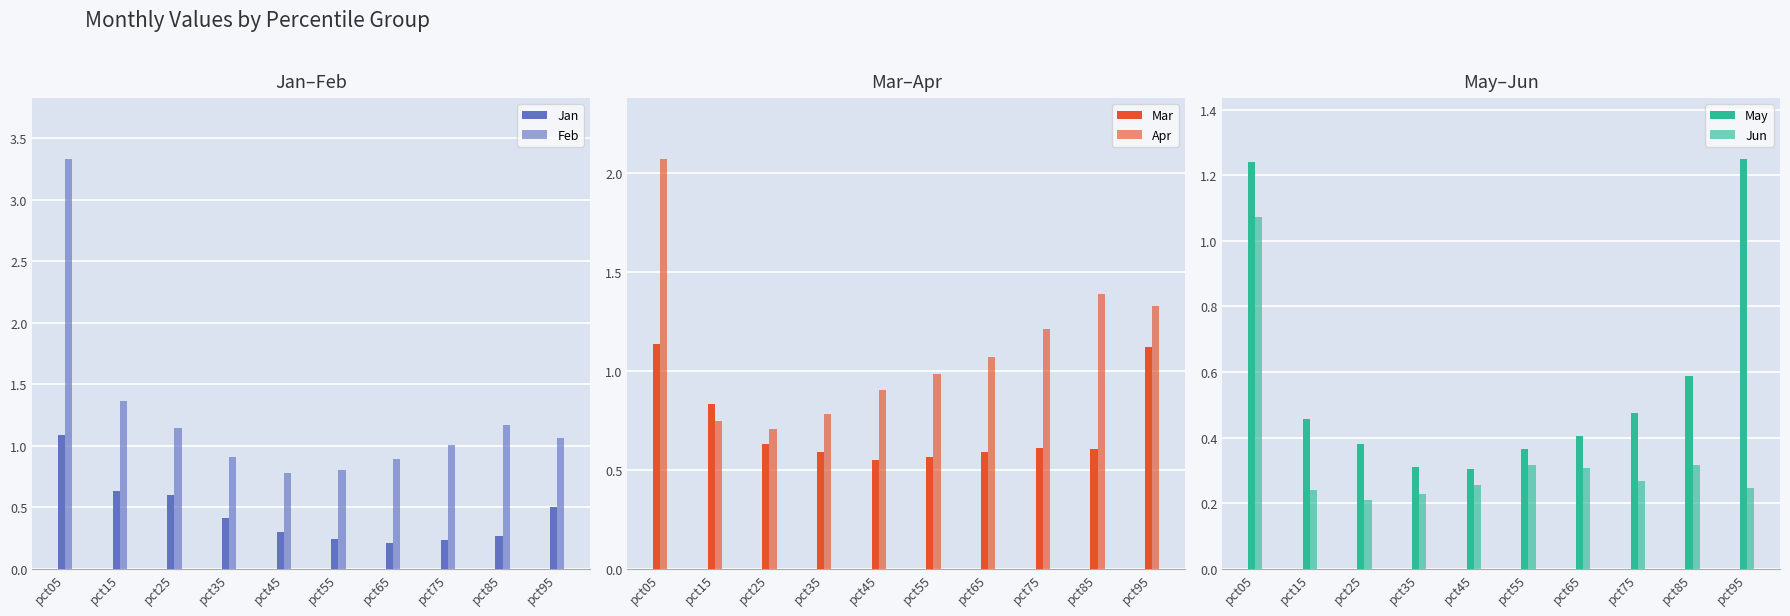

What is the difference between the May values at pct35 and pct55?

0.1